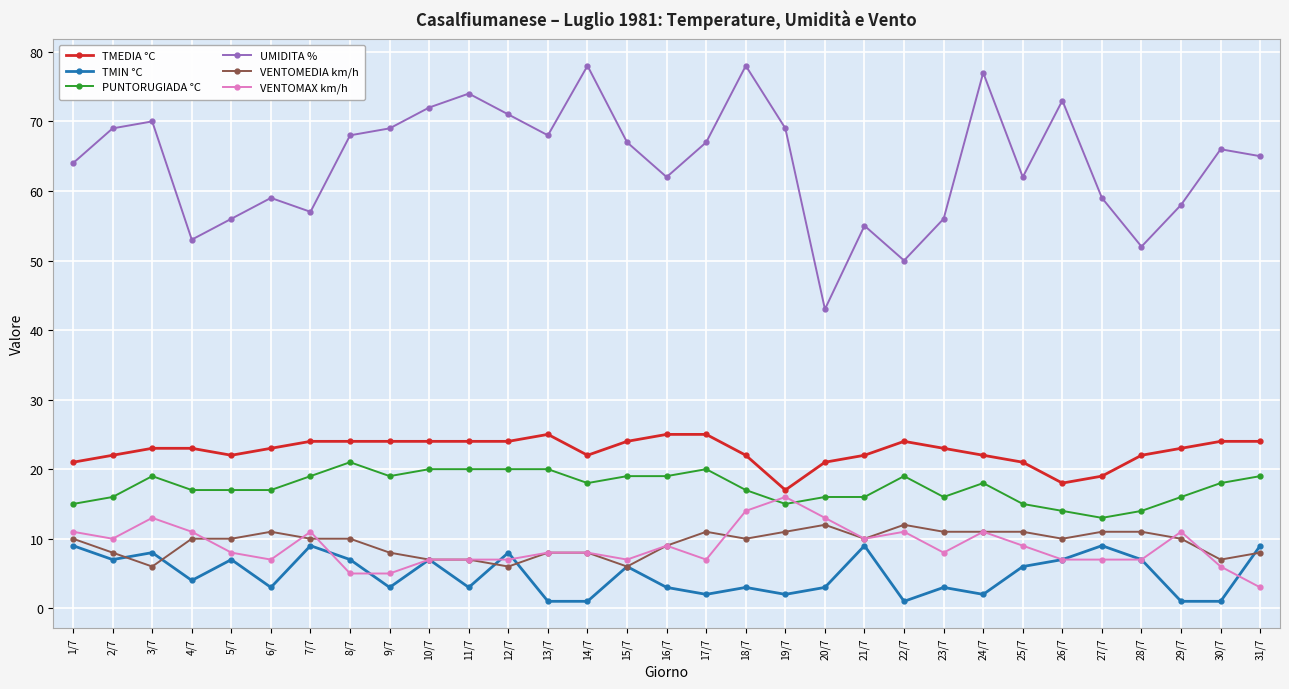

The VENTOMEDIA km/h series shows 7 at 11/7. True or false?

True